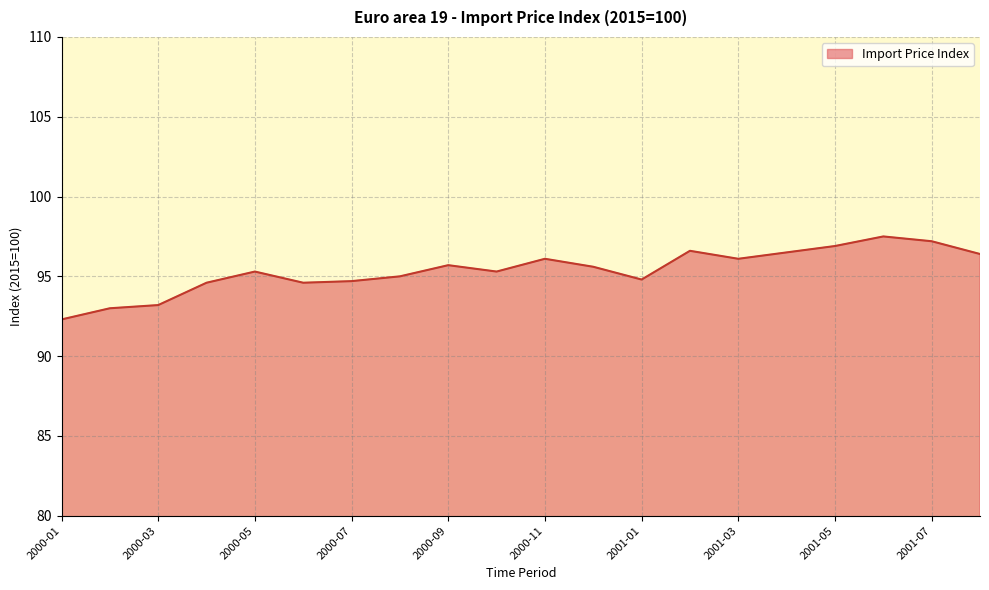

What is the maximum value shown in the chart?

97.5